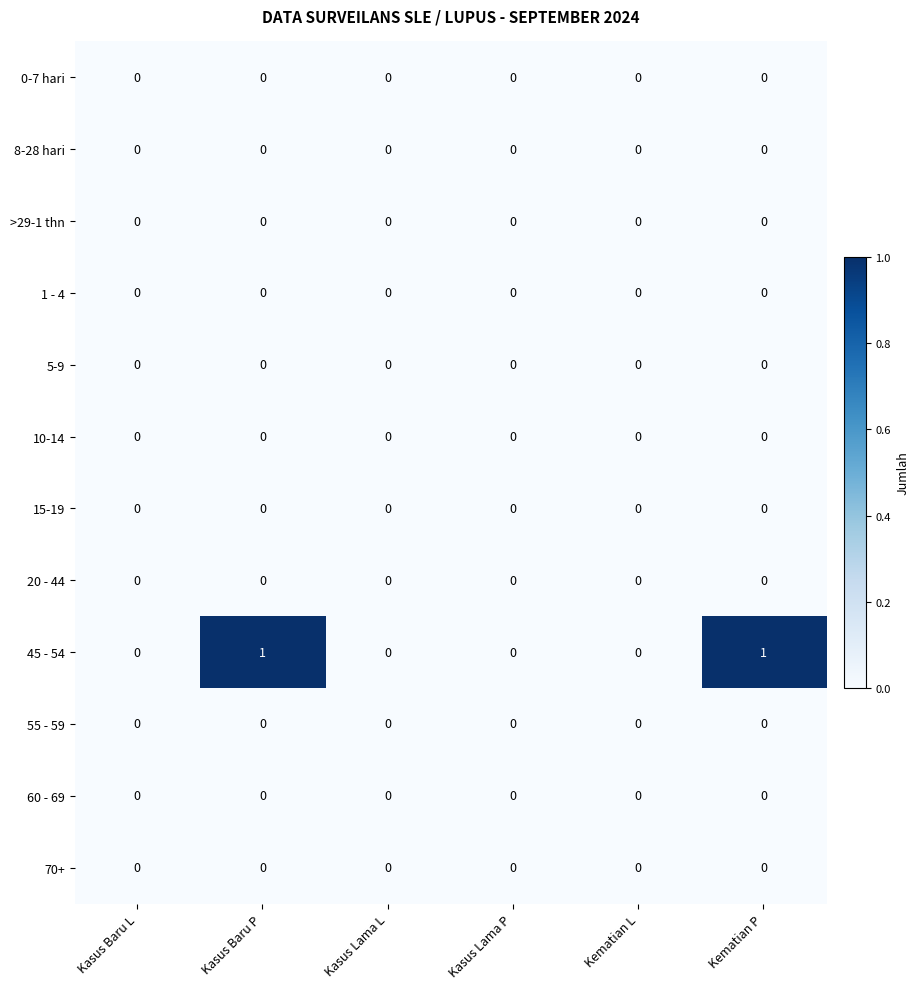

How many series are shown in this chart?

12